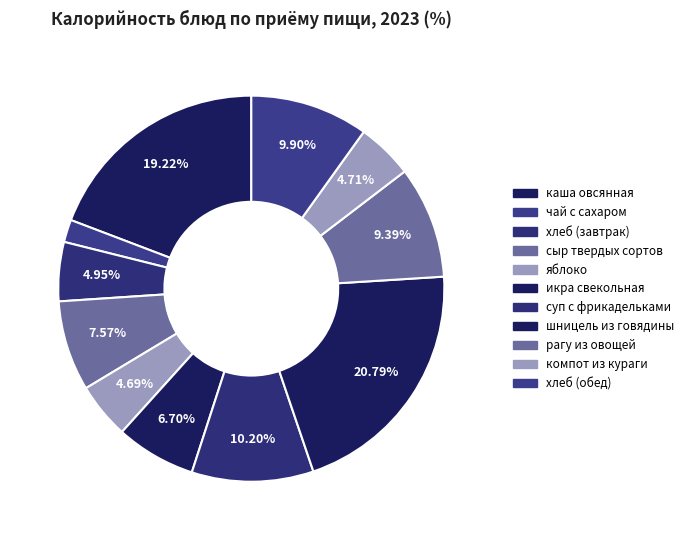

Is there any slice that represents more than half of the pie?

No